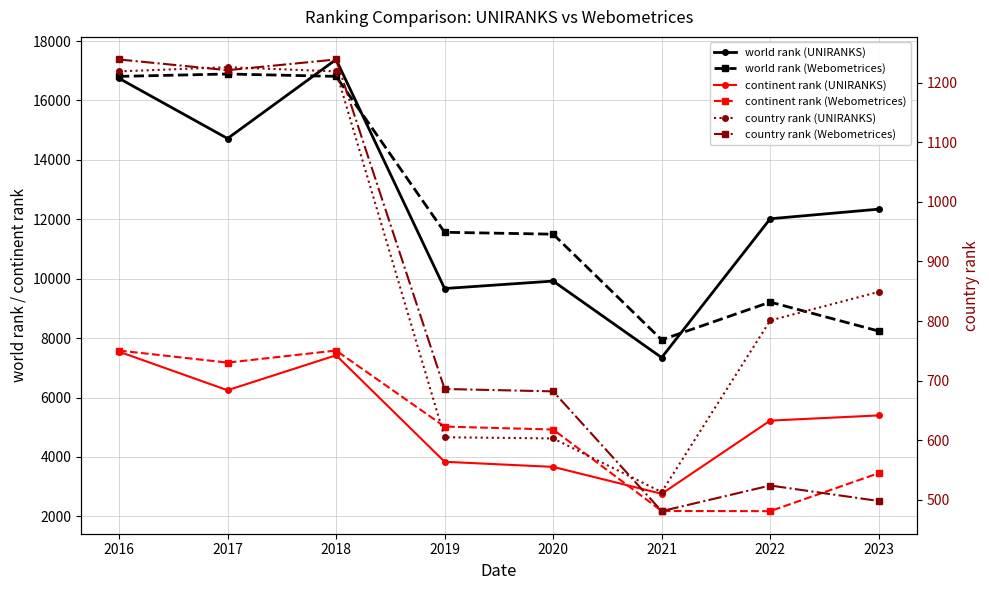

True or false: world rank (UNIRANKS) and country rank (Webometrices) cross at least once.

False